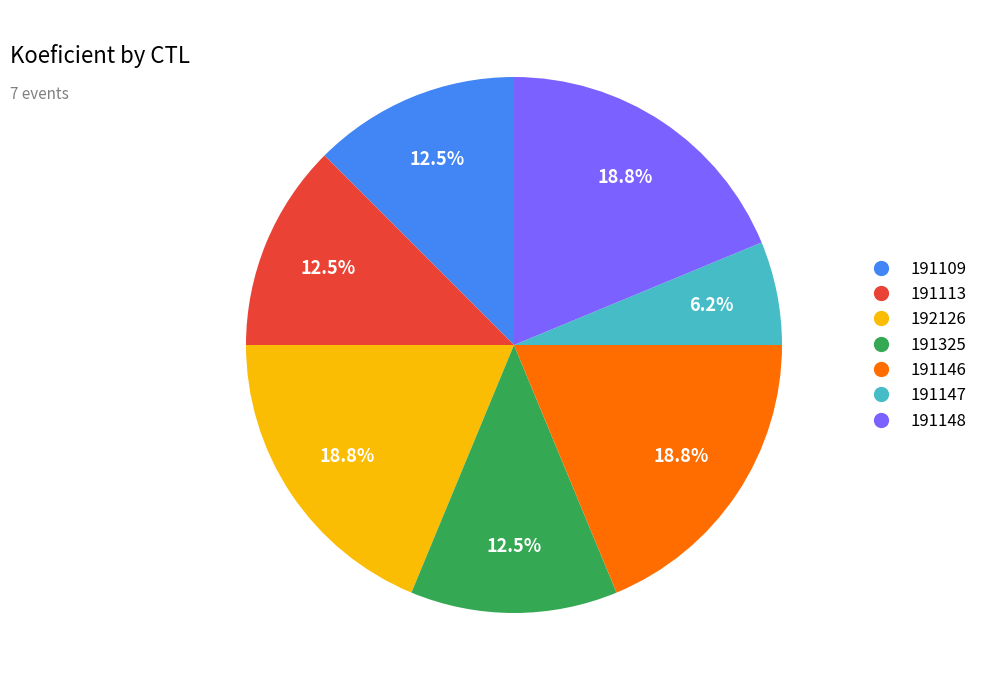

Is there any slice that represents more than half of the pie?

No